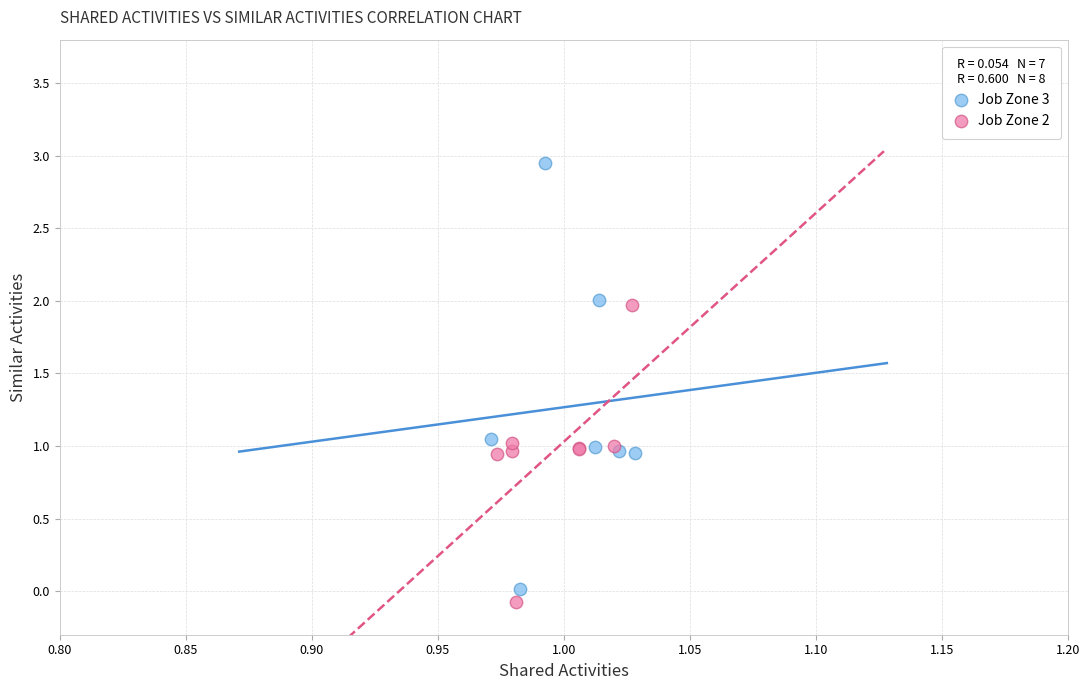

Which series contains the highest Y value?

Job Zone 3